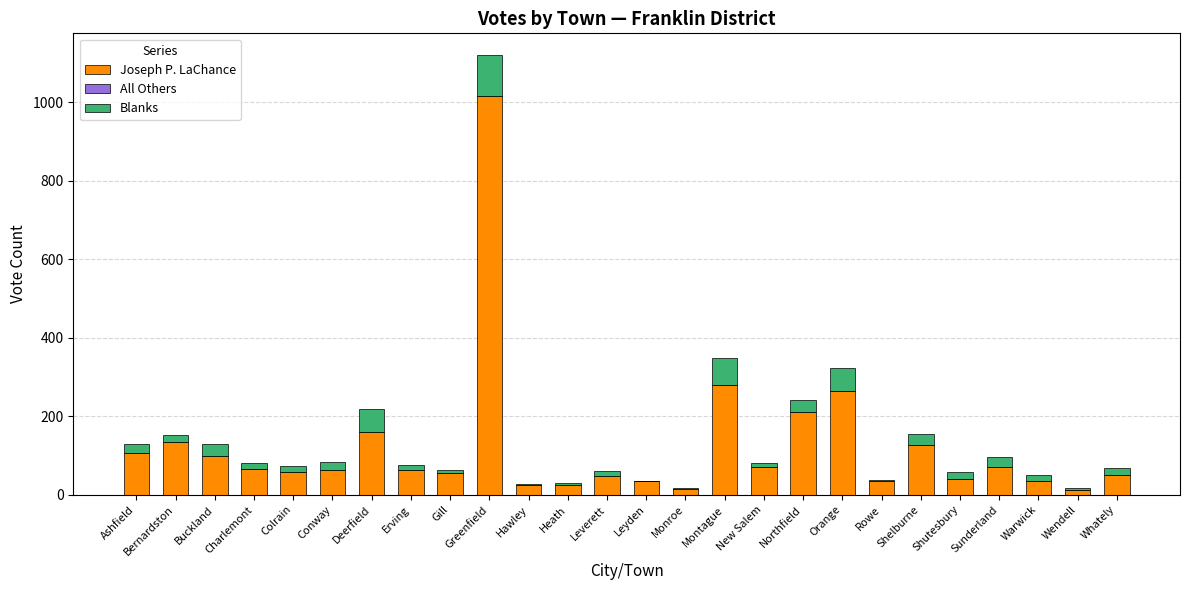

What is the total value across all series at Shelburne?

154